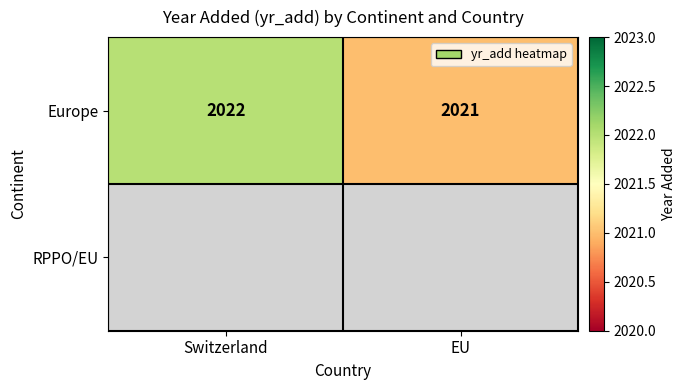

The value of Europe at EU is 3174.9. True or false?

False